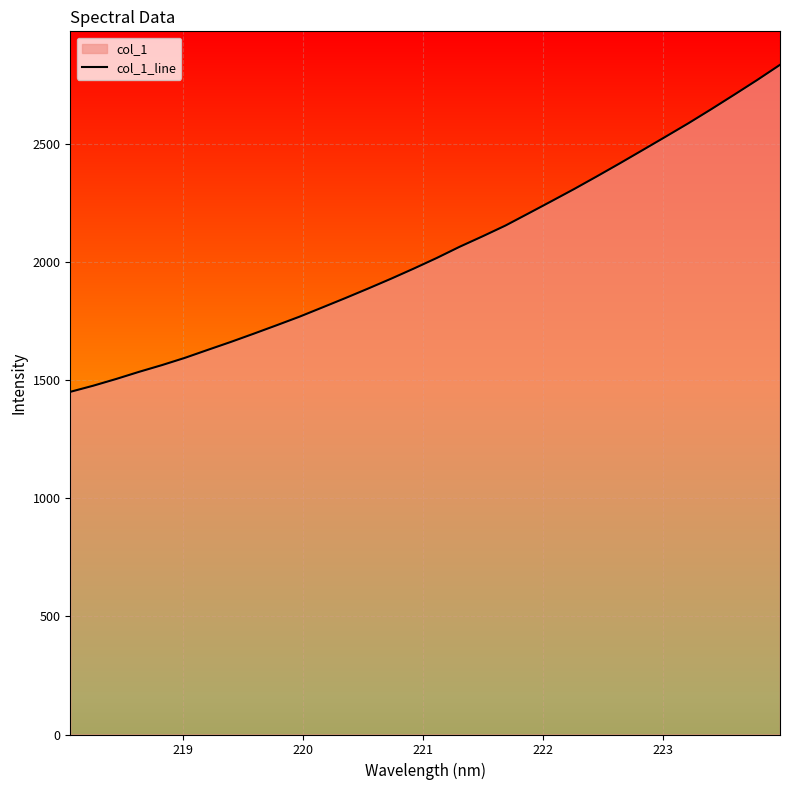

True or false: there are more than 2 points higher than both neighbors.

False